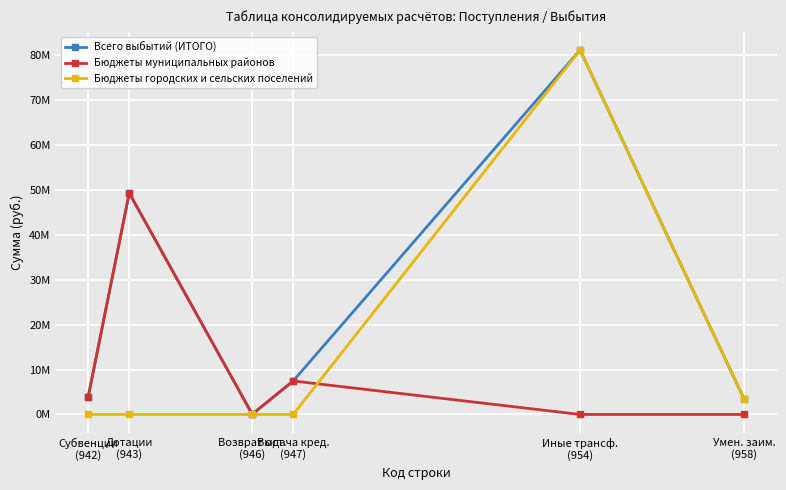

Is this an area chart (filled region under the line)?

No